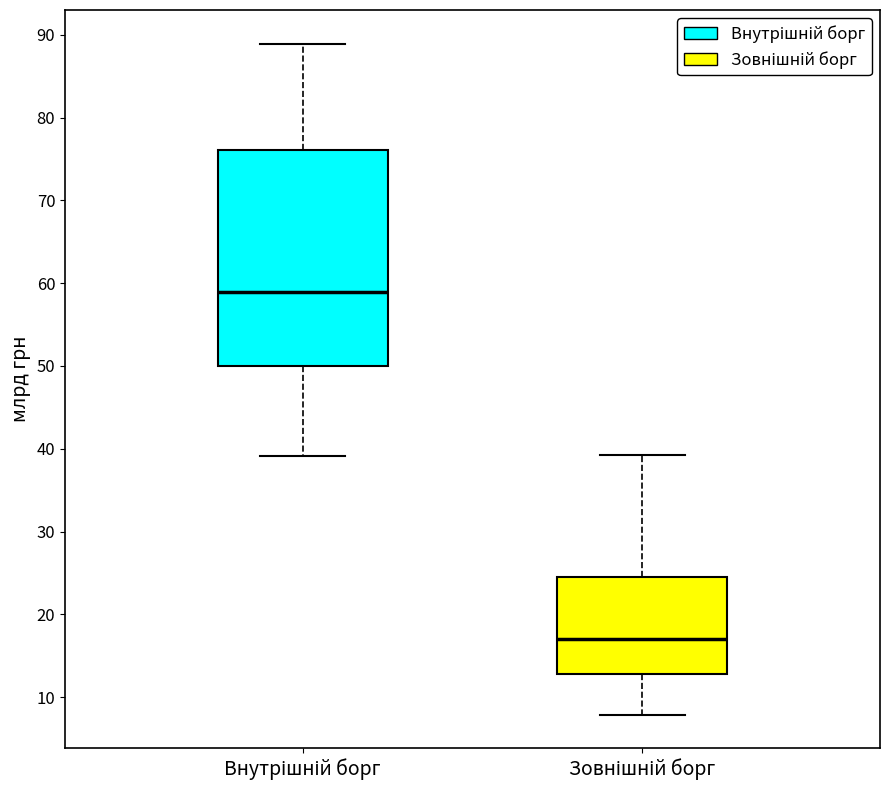

Where does the lower whisker of the box for Зовнішній борг end on the y-axis? The values are not printed on the chart, so give them approximately, as read against the axis.

8